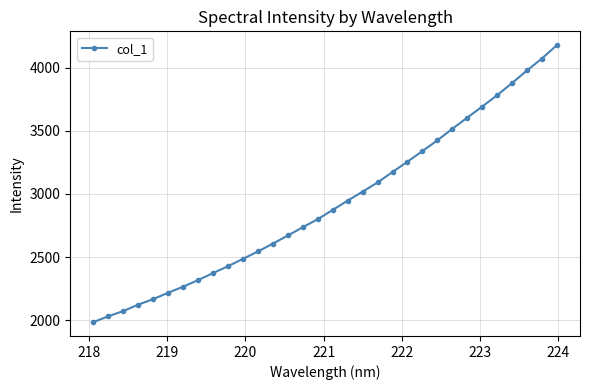

How many lines are shown in the chart?

1